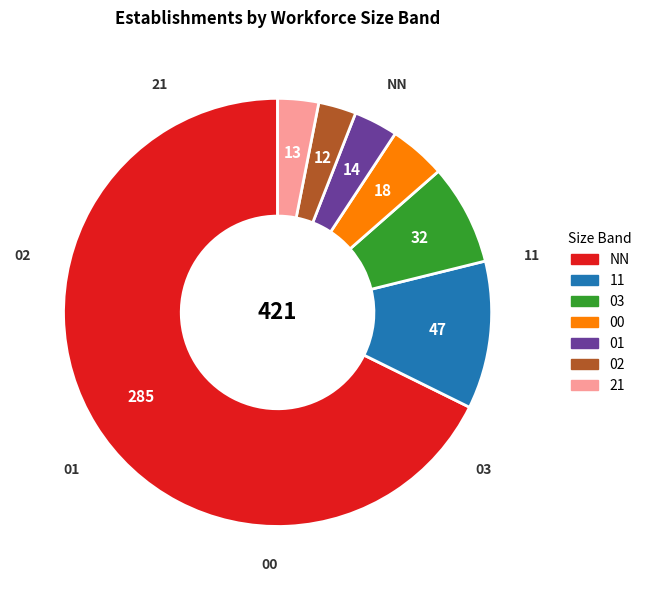

The NN slice represents 68% of the pie. True or false?

True